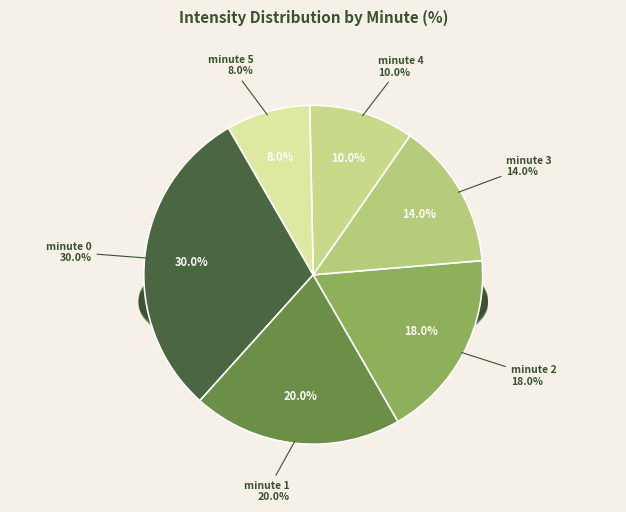

Rank the categories by value from highest to lowest.

minute 0, minute 1, minute 2, minute 3, minute 4, minute 5